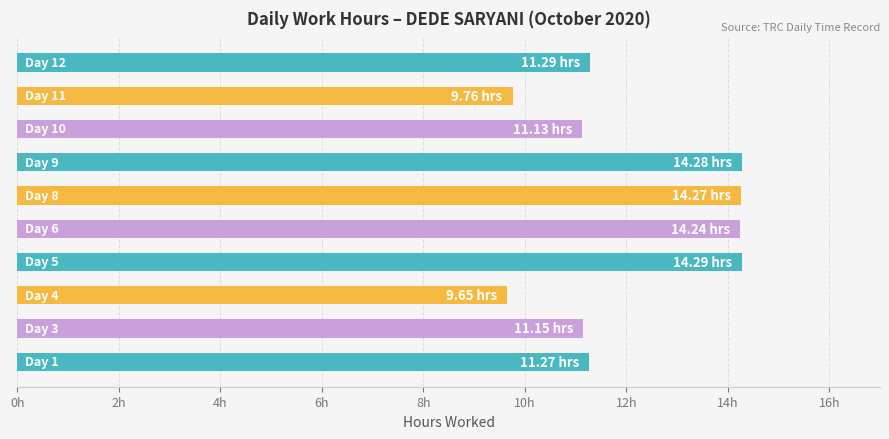

How many bars are there in total?

10